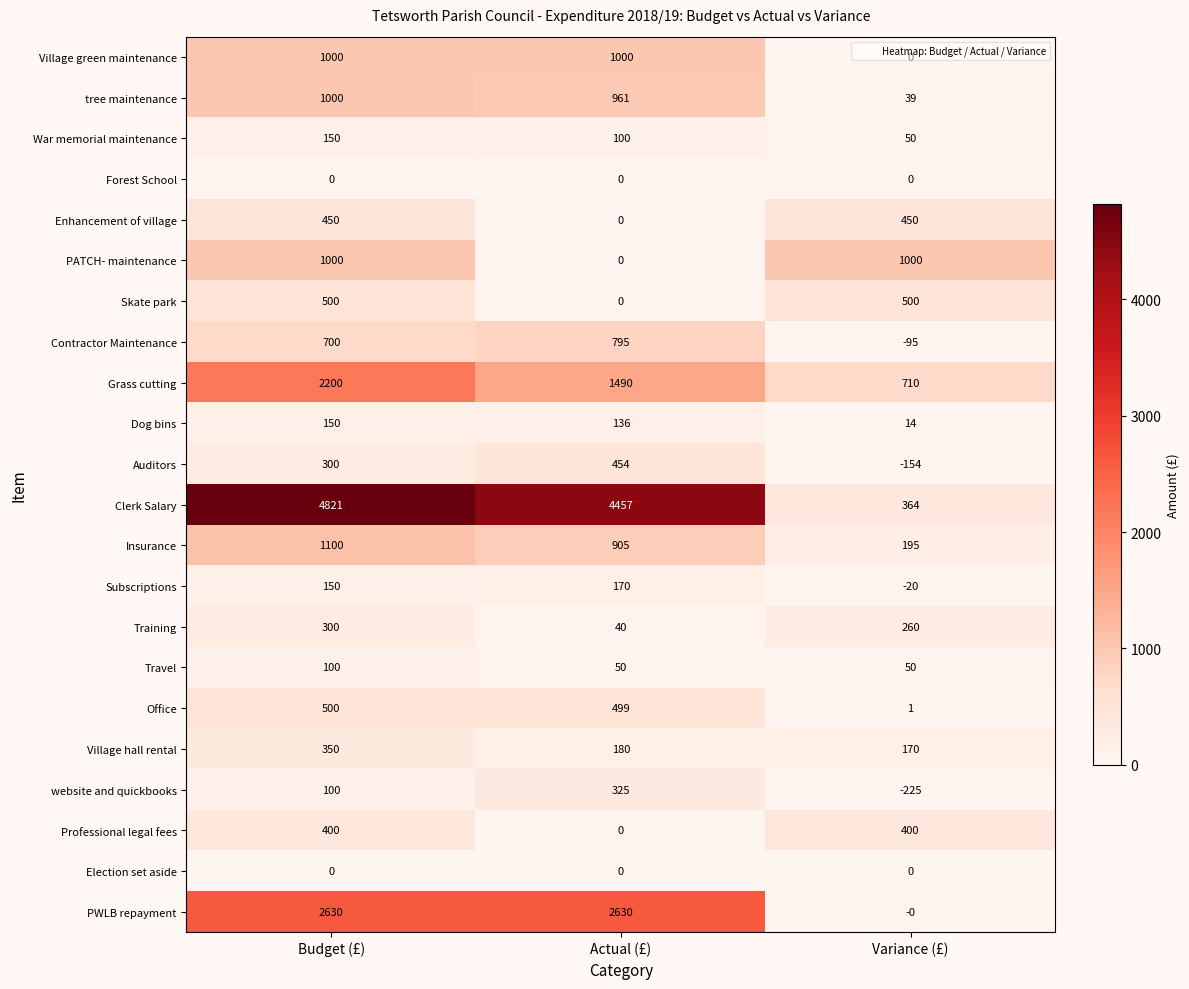

Where is Village hall rental nearest to the value 260?

Actual (£)